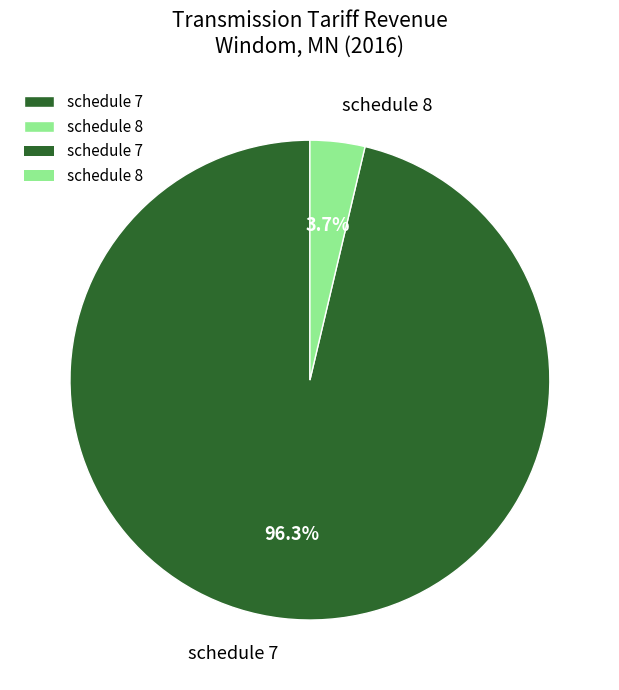

To the nearest percent, what percentage of the pie is schedule 7?

96%